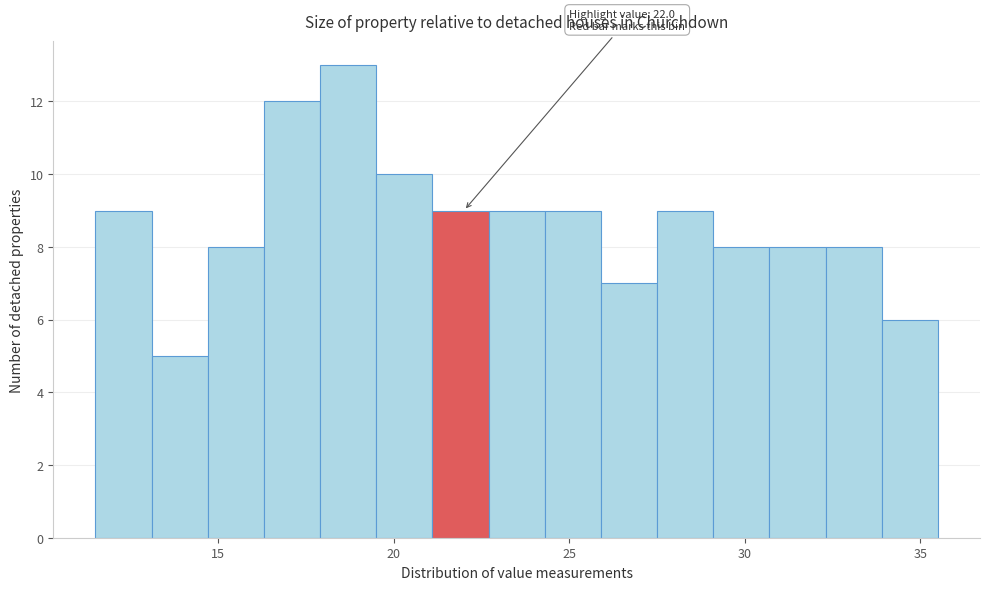

Read against the x-axis, roughly where is the centre of the tallest bar?

18.5